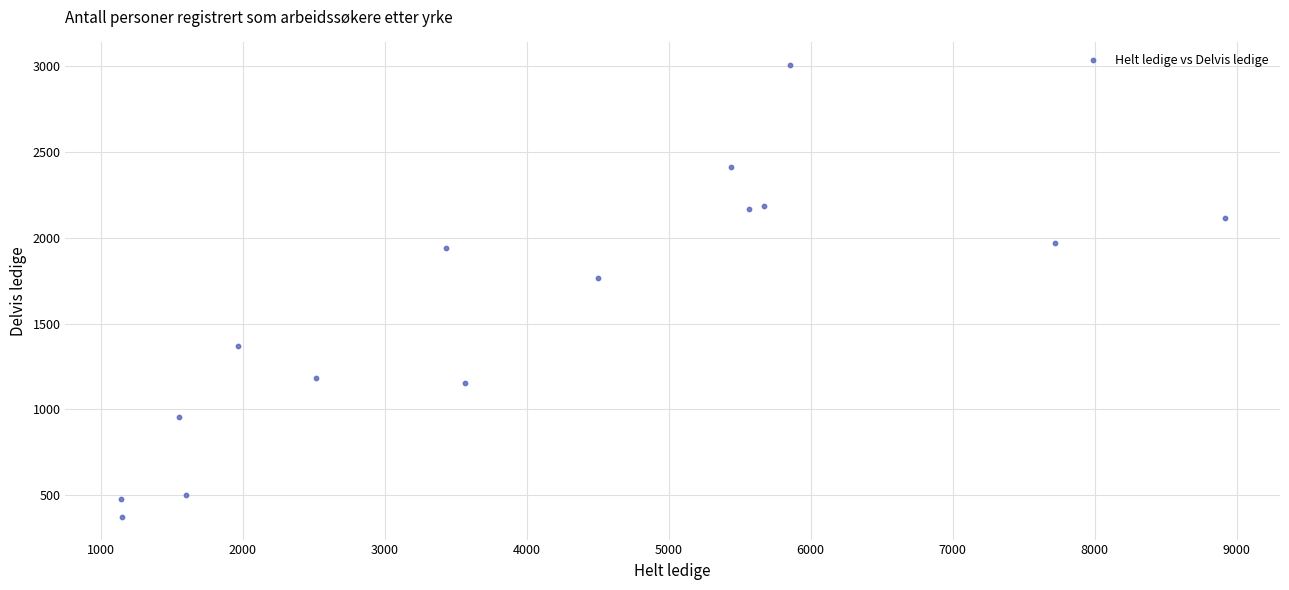

What Y value in the scatter plot is closest to 1690?

1769